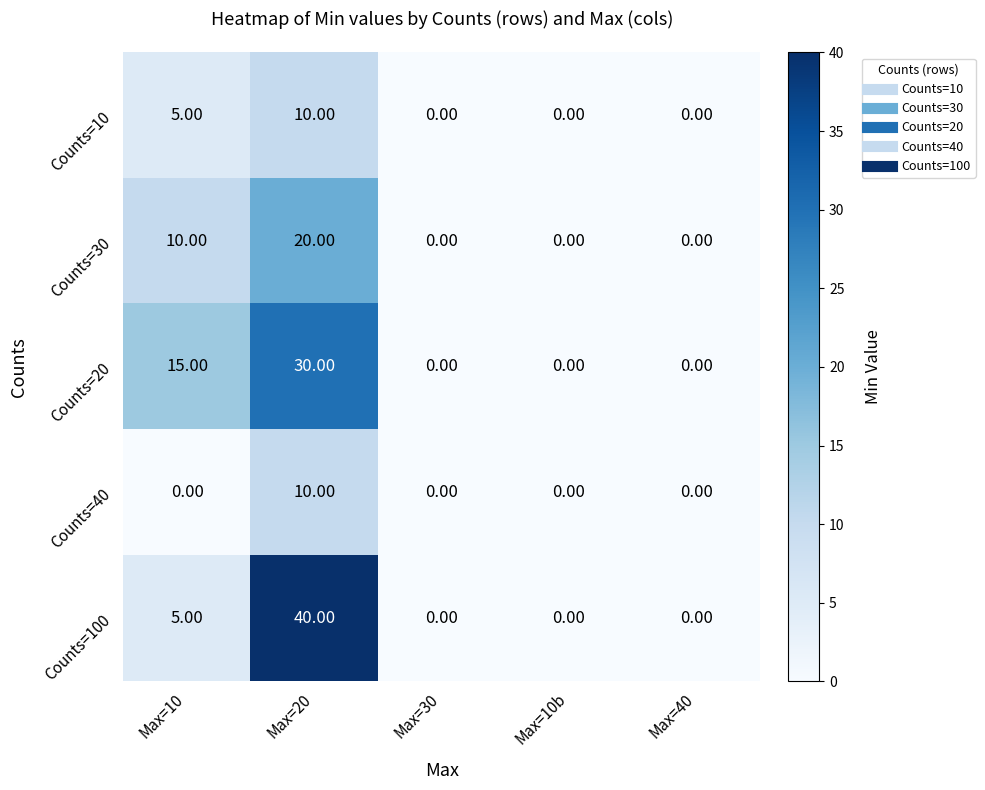

At which category is the sum across all series the highest?

Max=20